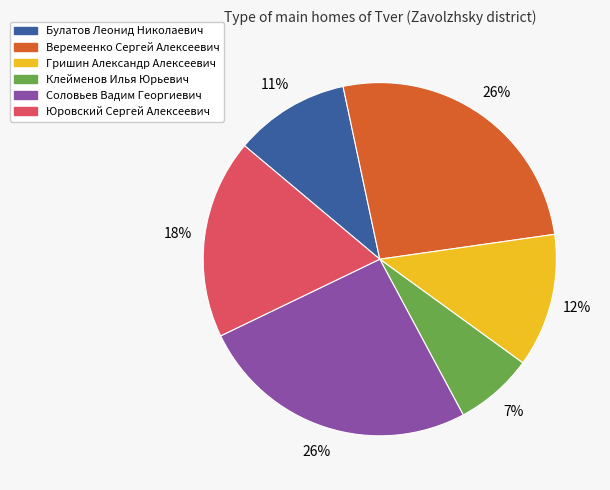

Is there a majority slice in this chart?

No